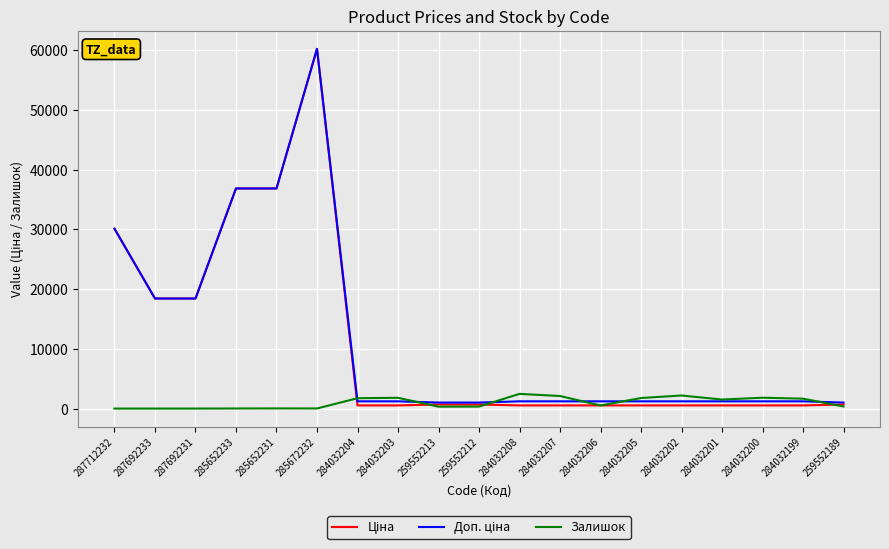

At which category does the chart reach its peak across all series?

285672232